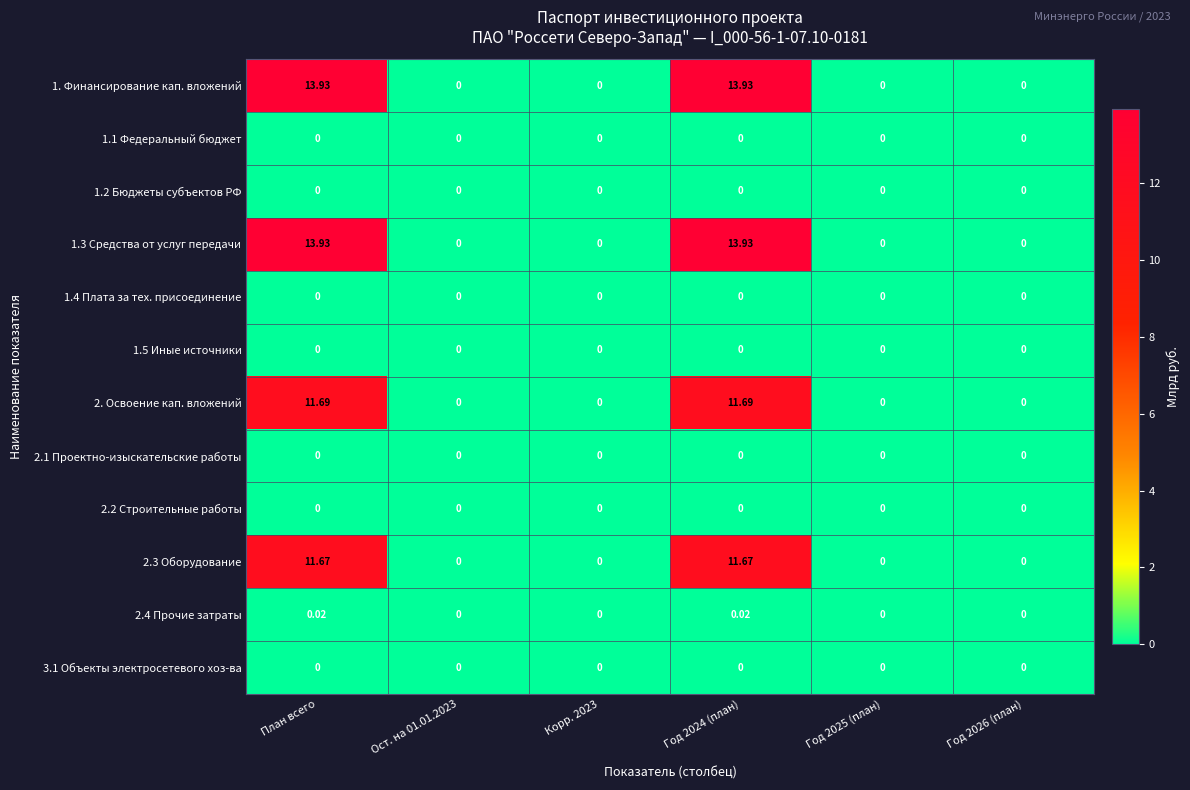

How many values in the 1.3 Средства от услуг передачи series exceed 0?

2